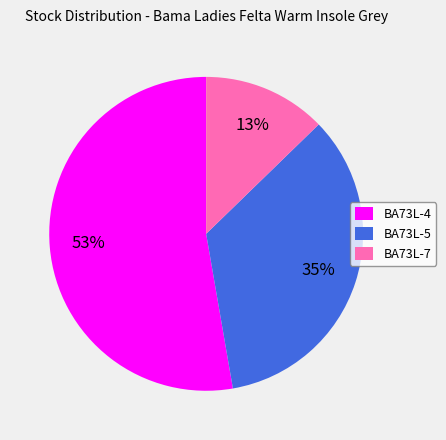

Is it true that BA73L-4 is 53% of the pie?

True